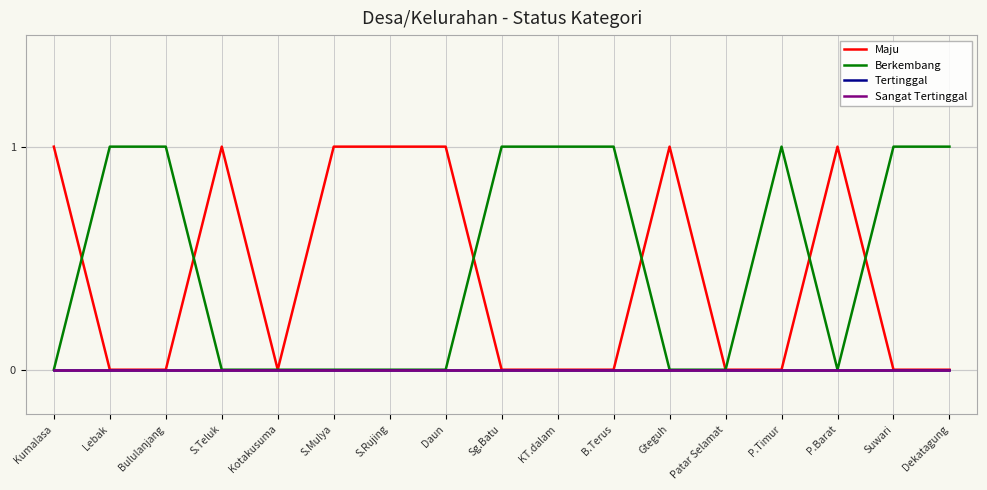

Does the chart have visible grid lines?

Yes